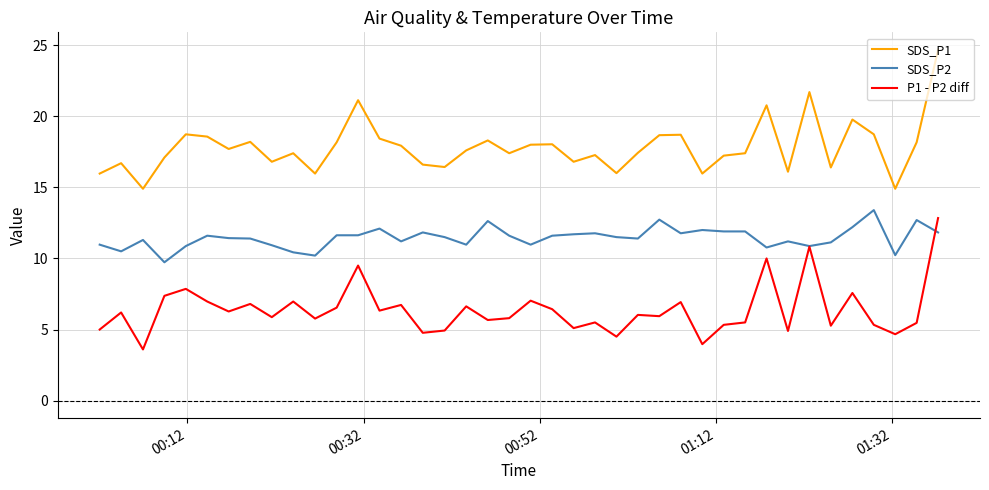

What is the average value of the SDS_P2 series?

11.5